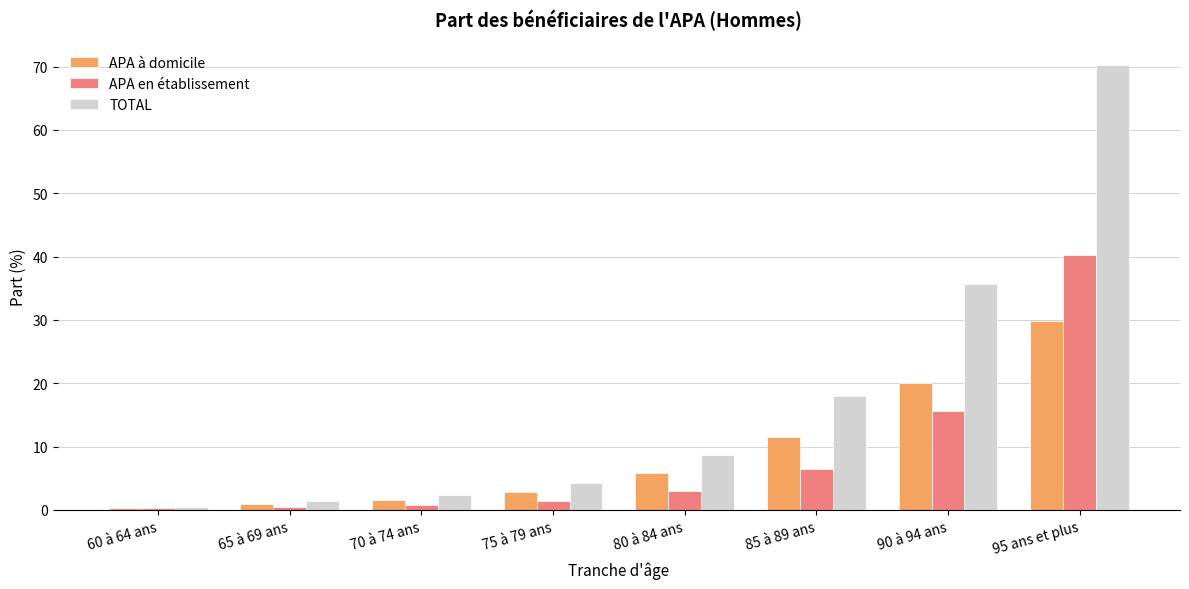

What is the difference between the APA en établissement values at 65 à 69 ans and 75 à 79 ans?

0.9